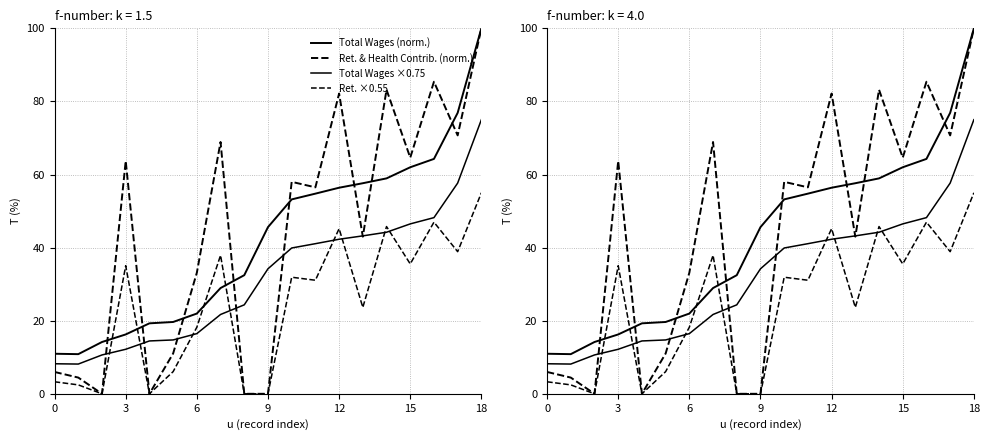

How many values in Ret. ×0.55 are above zero?

15